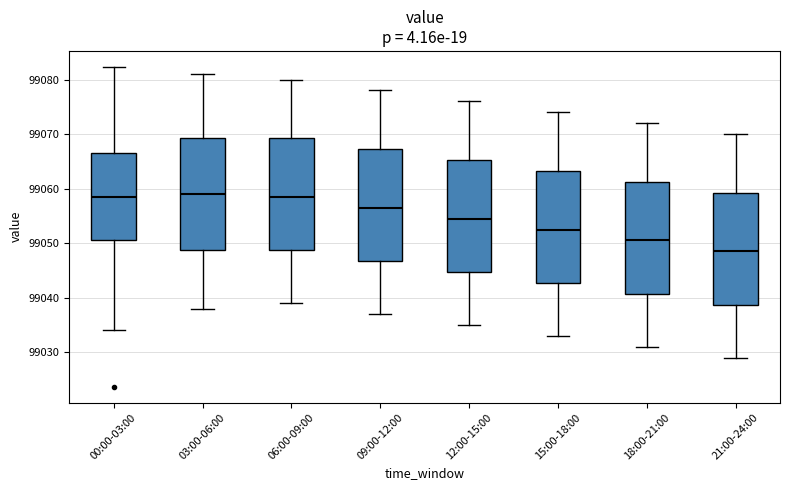

Which box's median line is the lowest?

21:00-24:00